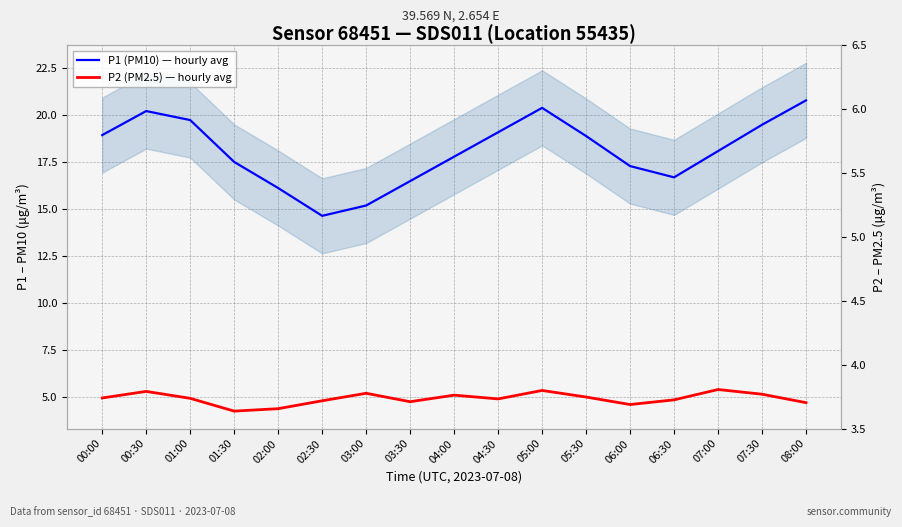

What is the minimum value shown in the chart?

4.2